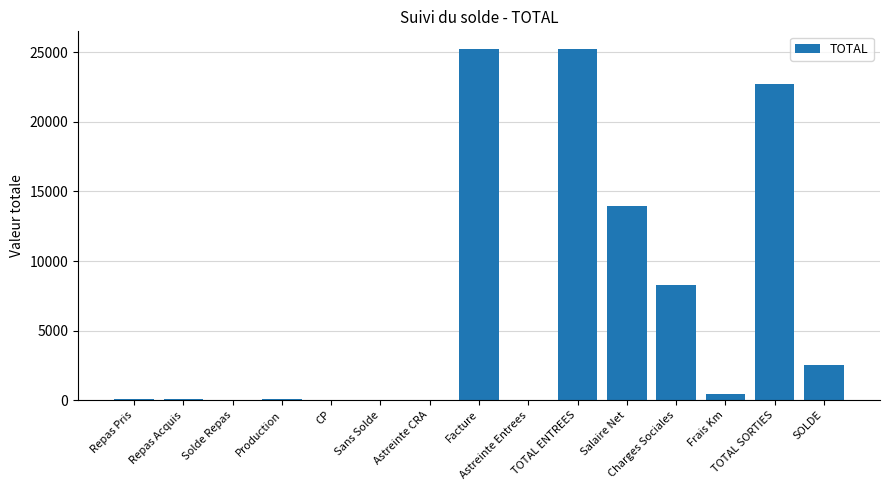

The chart shows a value of -11154.8 at Sans Solde. True or false?

False